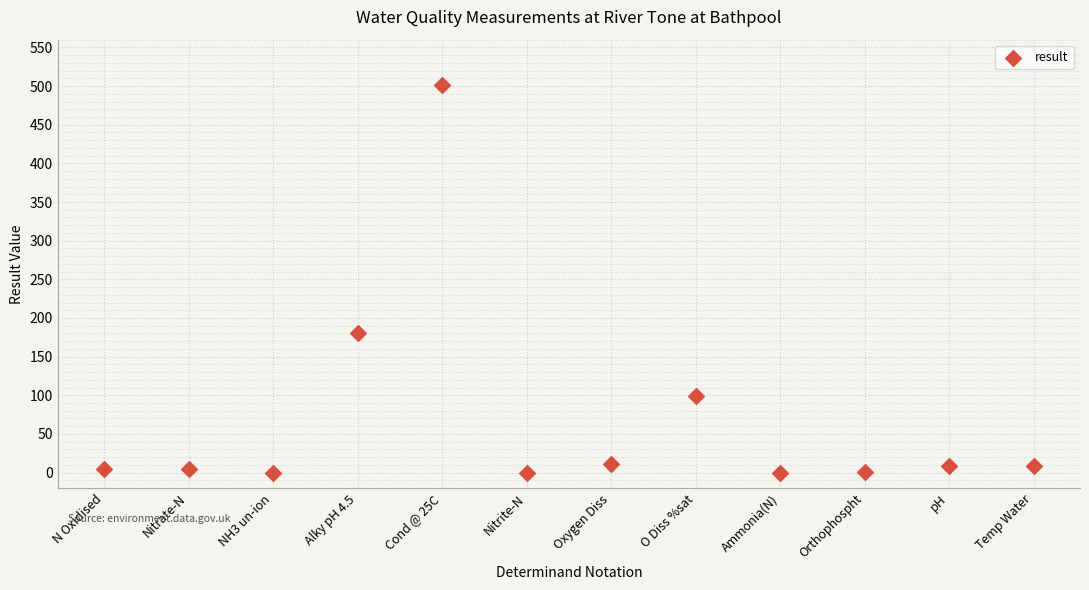

What is the average Y value?

68.3